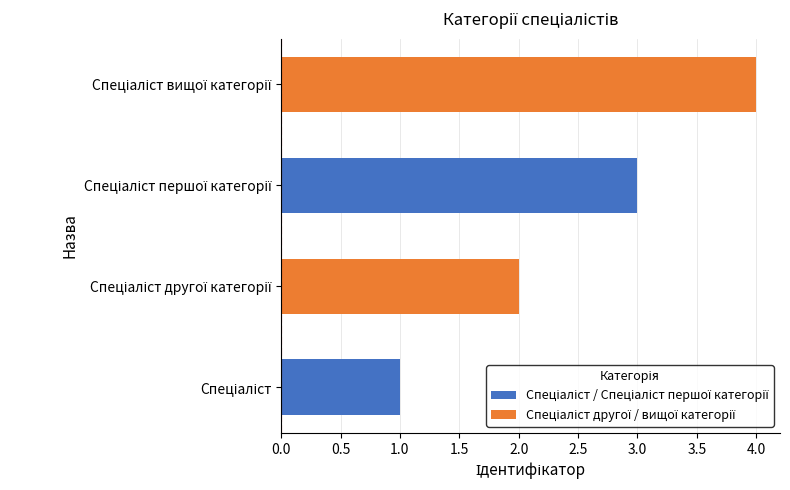

What is the difference between the second highest and second lowest values?

1